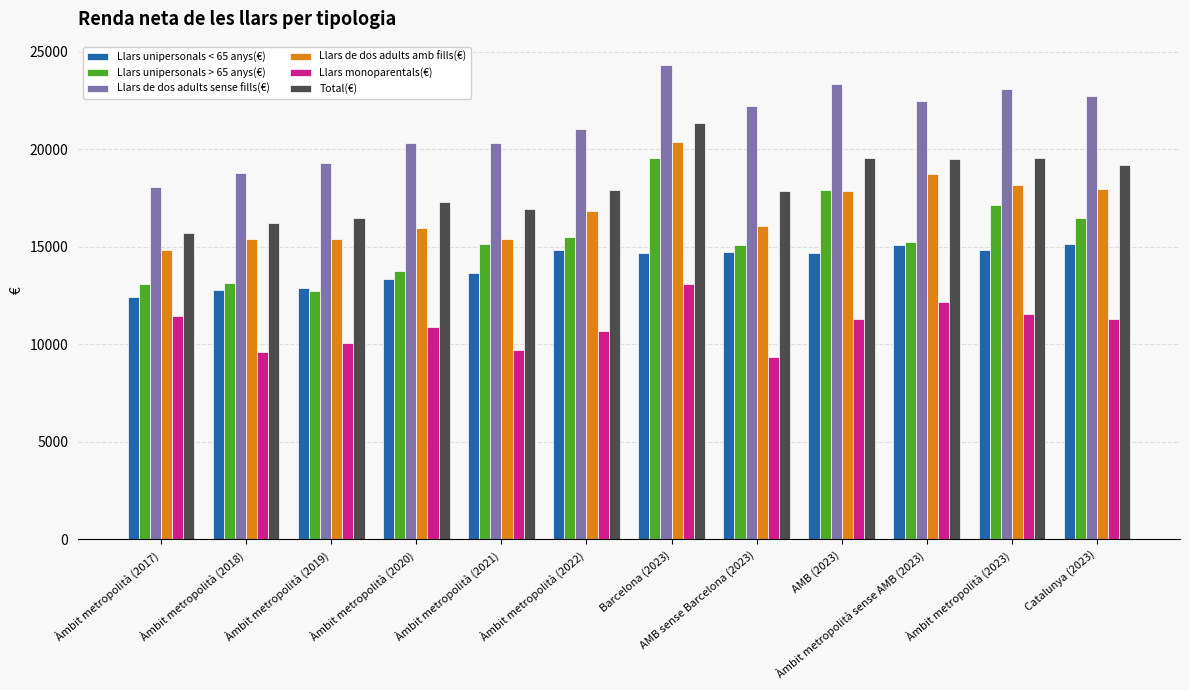

Are the bars grouped side by side (vs. stacked)?

Yes